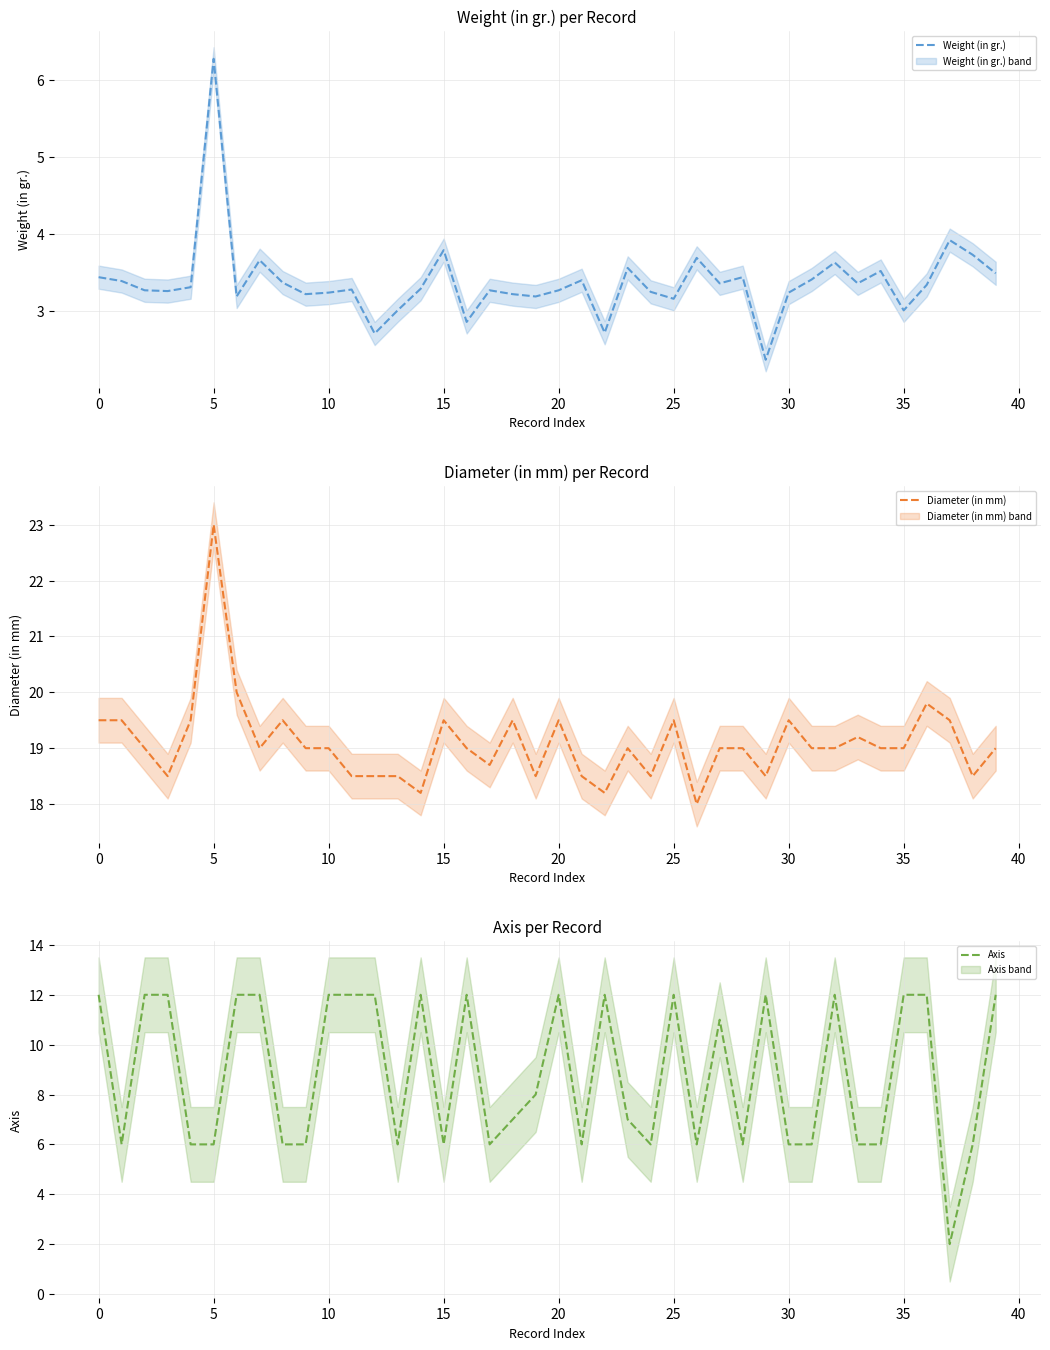

List the series in order of their peak value, lowest first.

Weight (in gr.), Axis, Diameter (in mm)